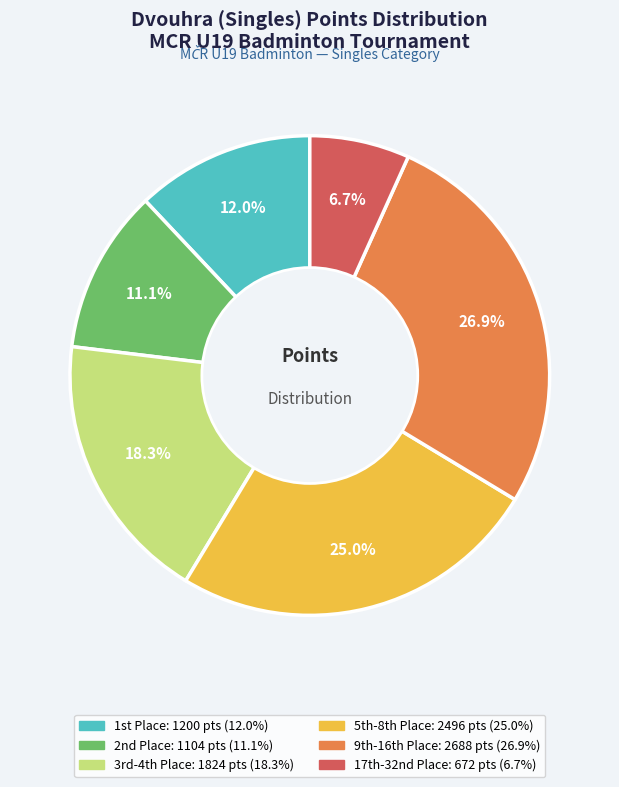

Is there any slice that represents more than half of the pie?

No